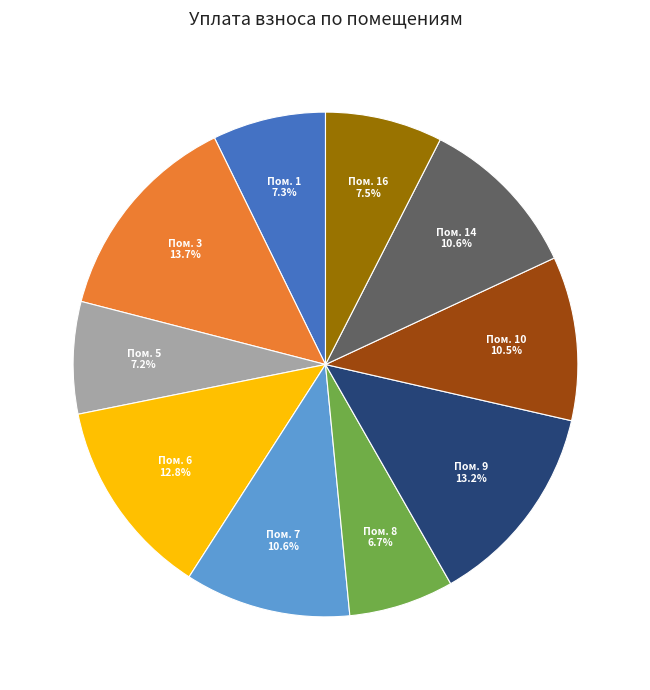

Does any single category account for the majority?

No